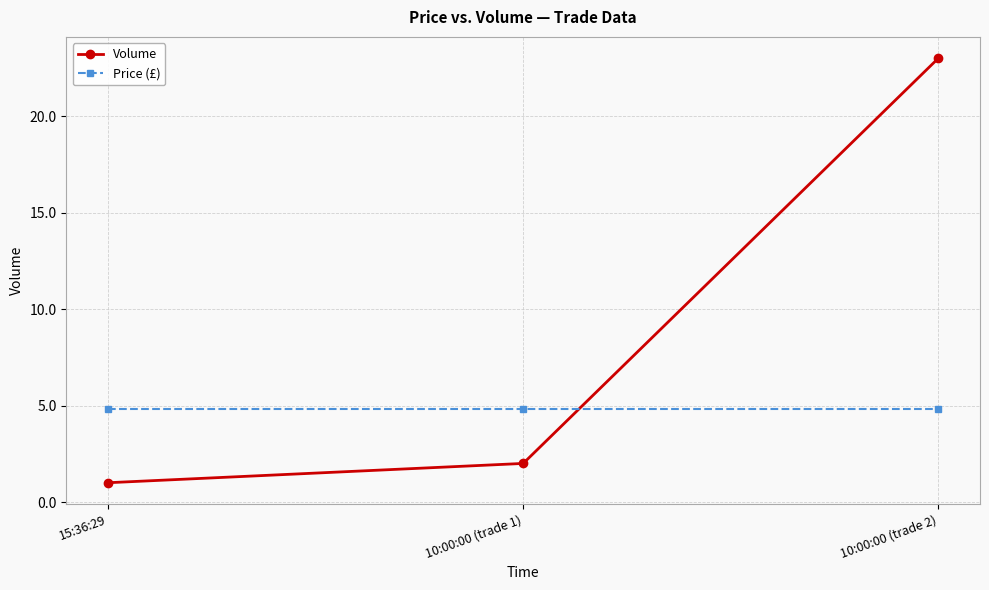

Is the value of Volume at 10:00:00 (trade 2) greater than the value of Price (£) at 10:00:00 (trade 1)?

Yes